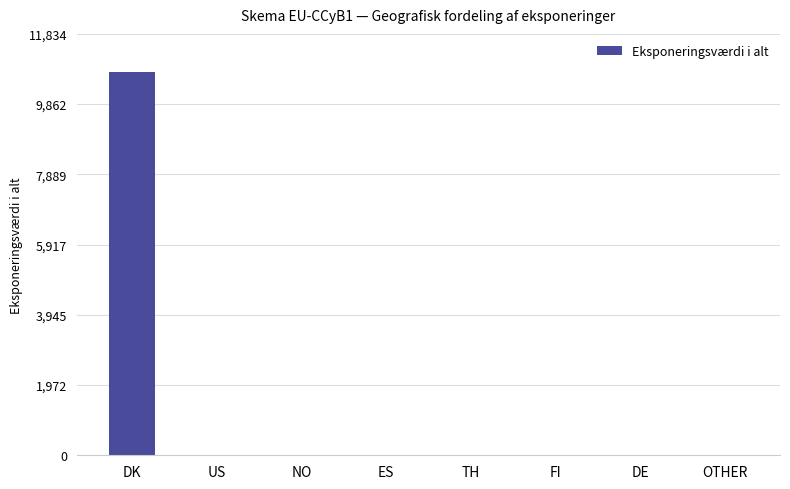

What is the average value?

1346.8